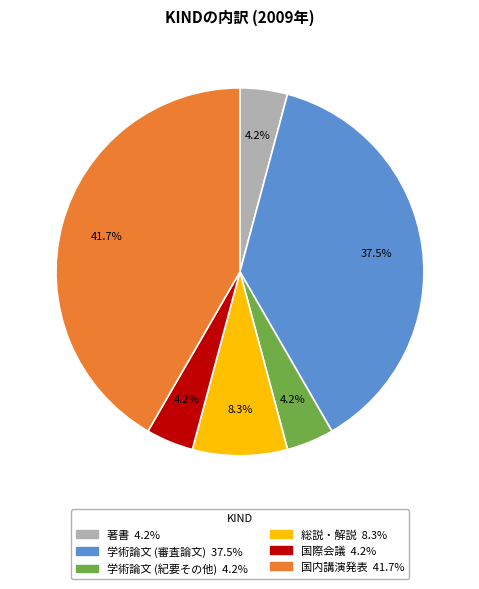

Which slice is the largest?

国内講演発表